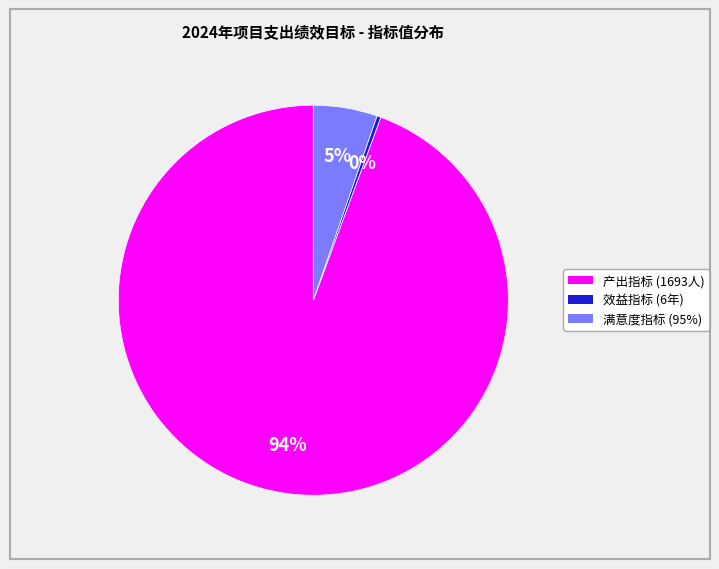

To the nearest percent, what is the combined percentage of 产出指标 and 效益指标?

95%